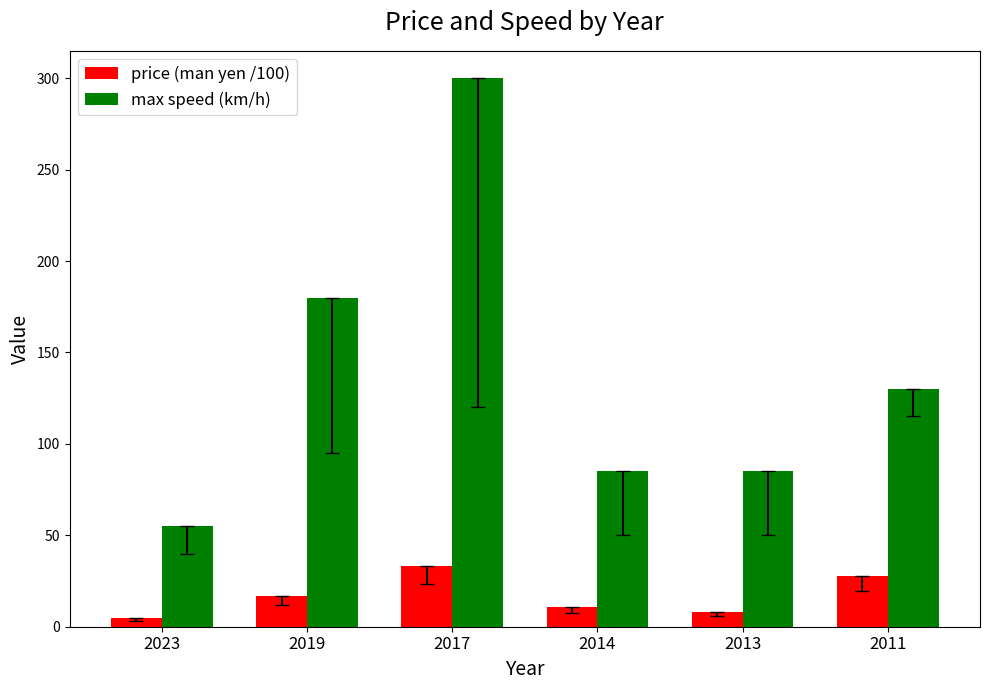

What are all the series names shown in the legend?

price (man yen /100), max speed (km/h)